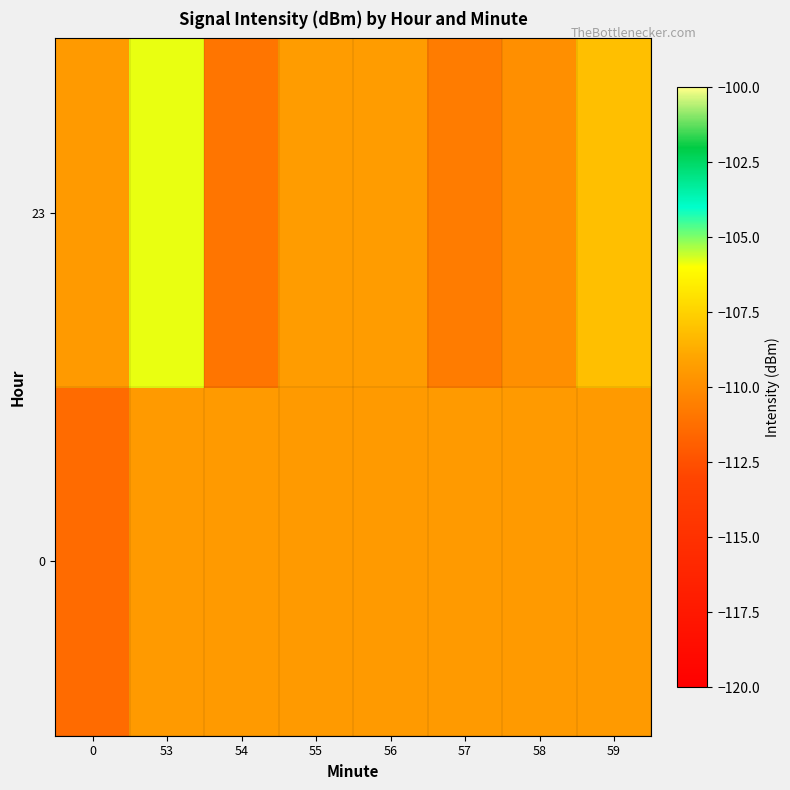

What is the spread (max minus min) of values at 55?

0.1